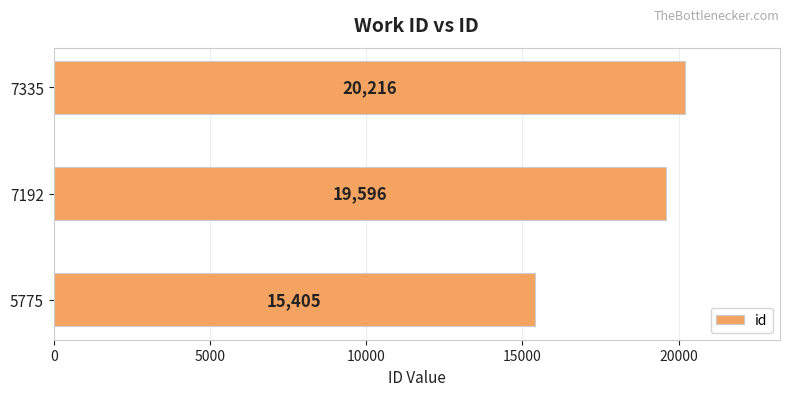

What is the sum of all values?

55217